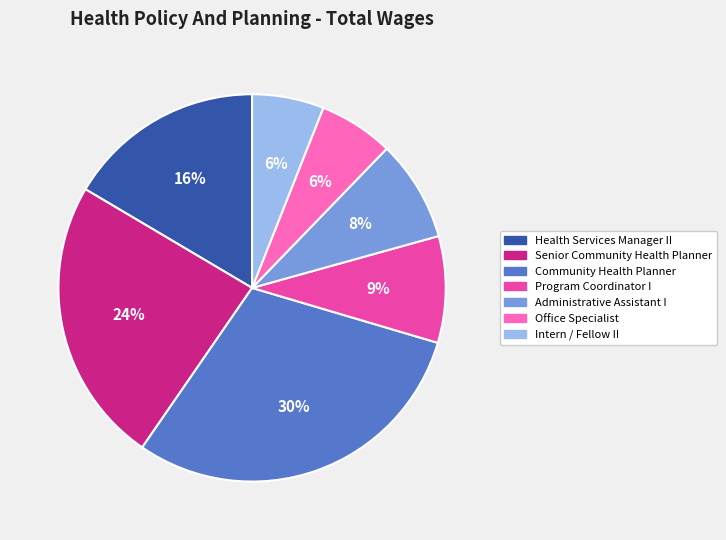

Is Administrative Assistant I the majority of the pie?

No